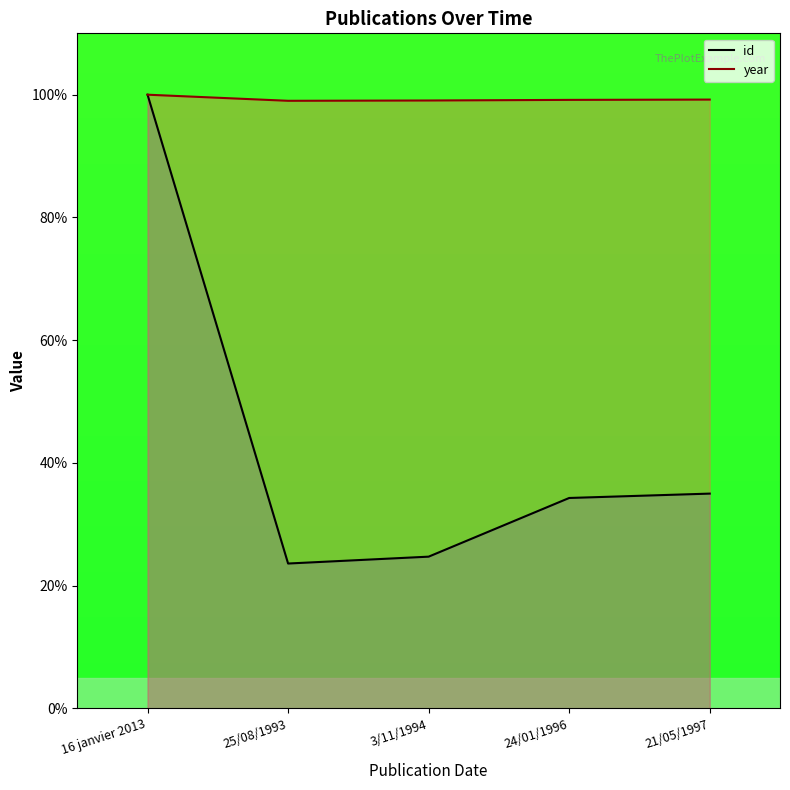

Between 3/11/1994 and 24/01/1996, which series saw the biggest shift?

id